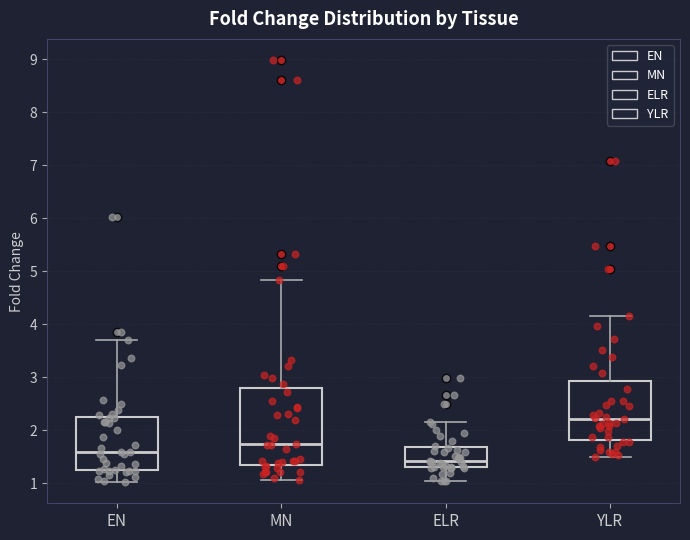

Which box has the lowest median line?

ELR